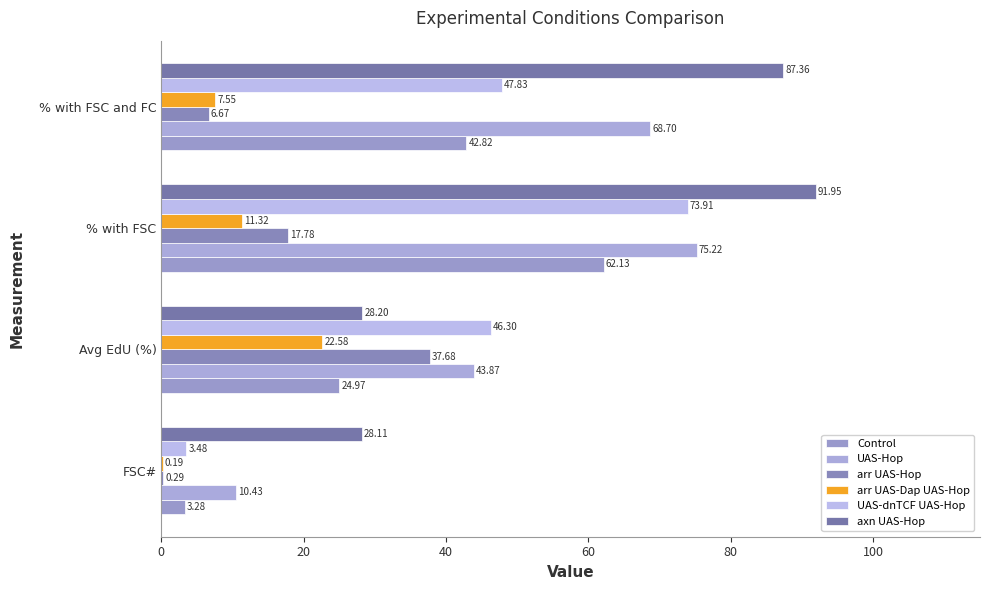

Which series has the widest spread of values?

UAS-dnTCF UAS-Hop